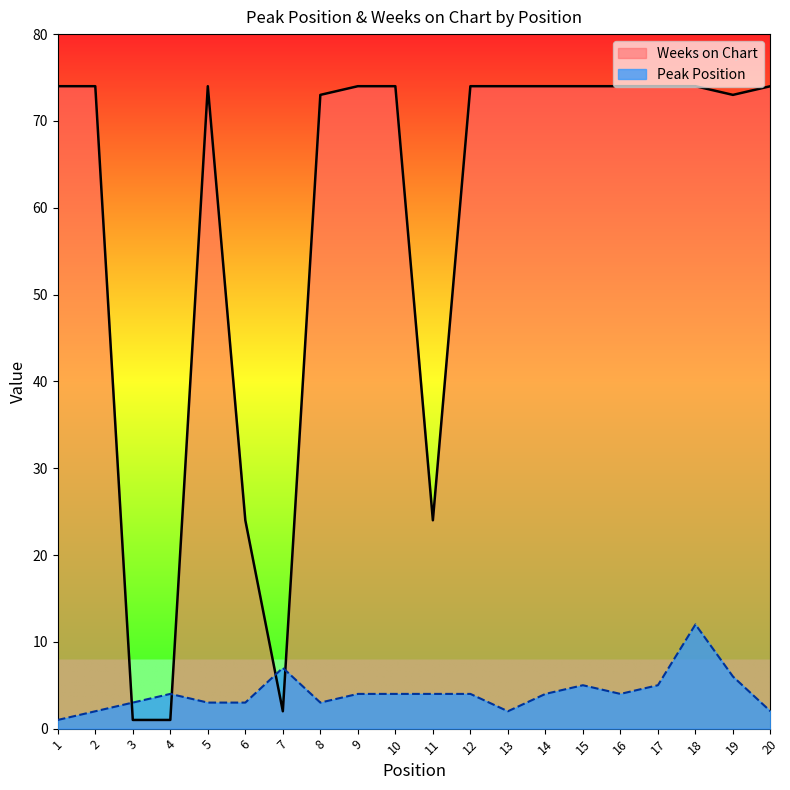

What are all the series names shown in the legend?

Weeks on Chart, Peak Position